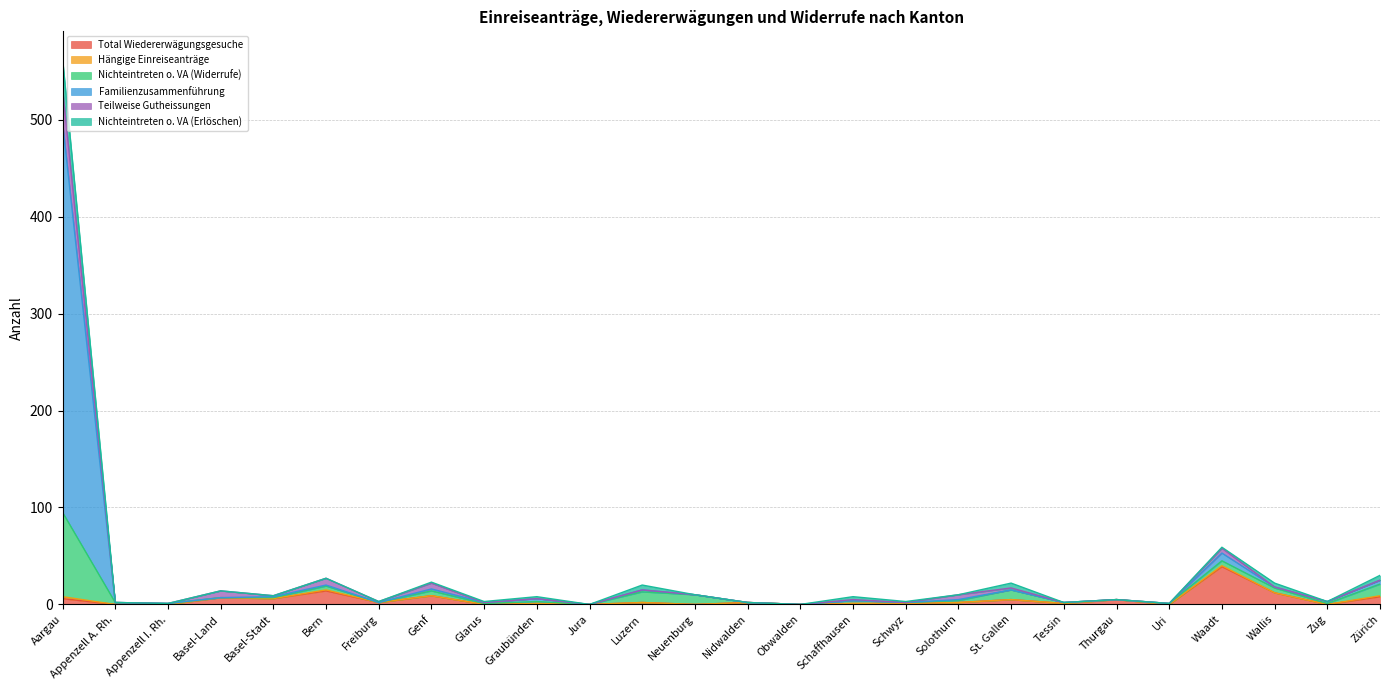

What is the maximum value for Total Wiedererwägungsgesuche?

39